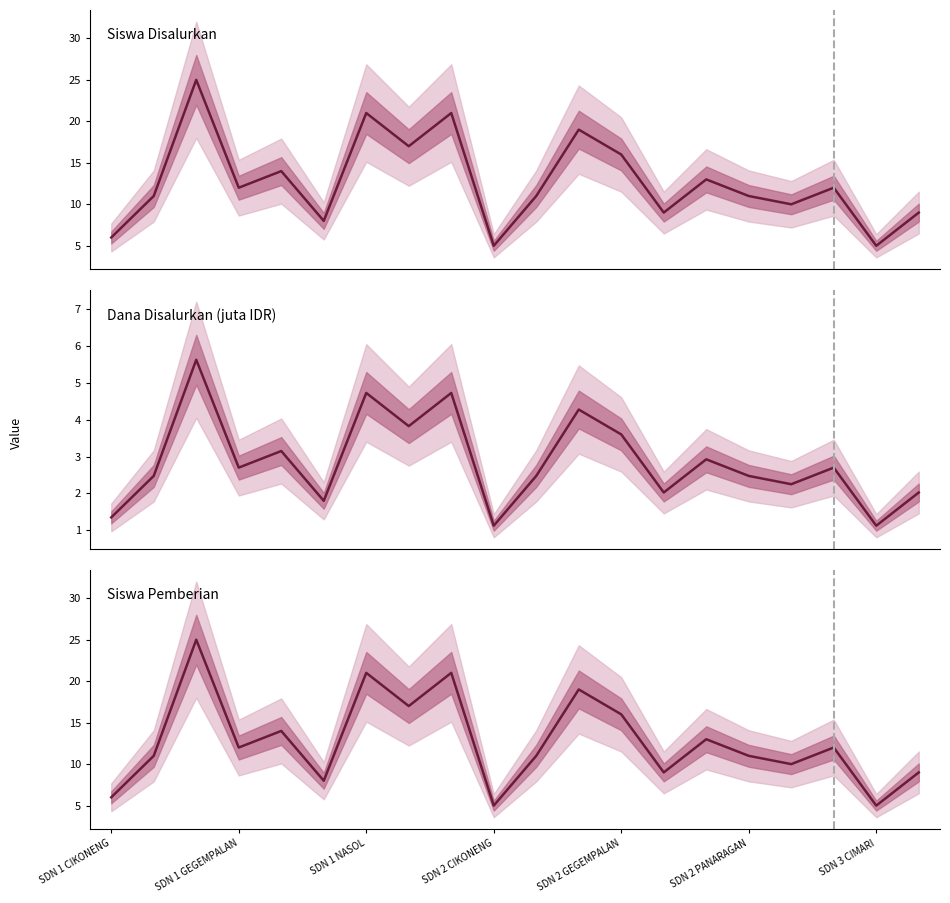

At which label does Siswa Disalurkan first exceed 12?

SDN 1 NASOL